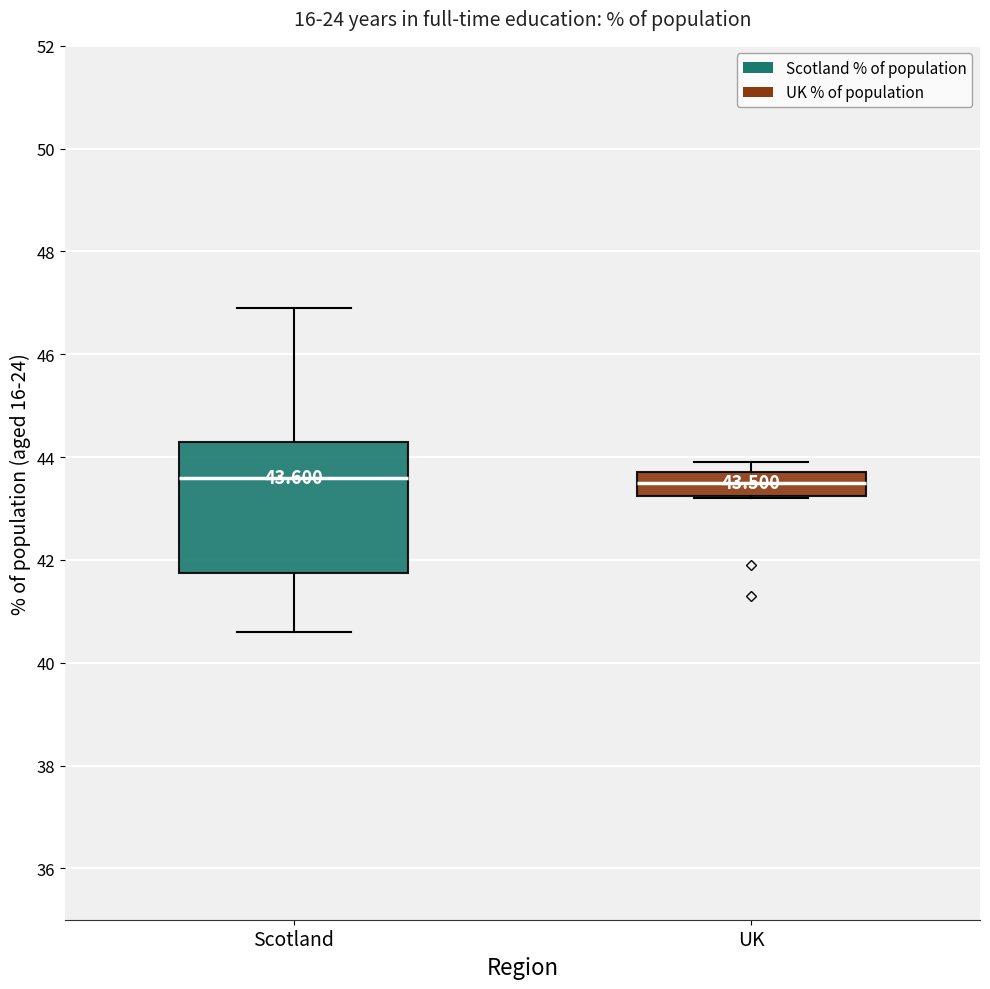

Comparing the boxes themselves (not the whiskers), which one is the tallest?

Scotland